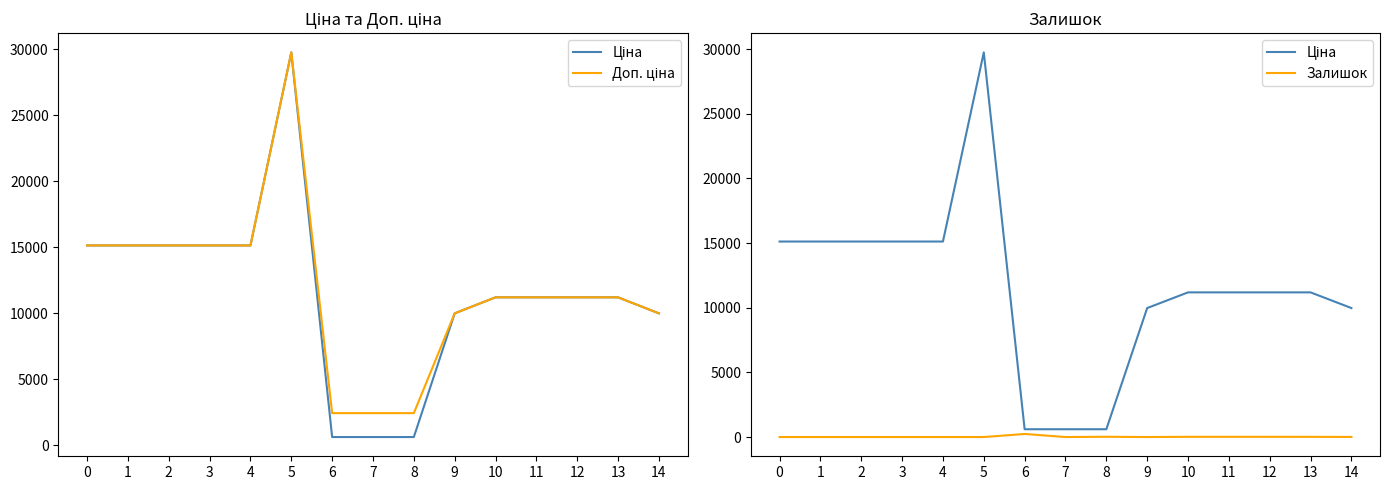

Which series changed the most between 10 and 13?

Залишок